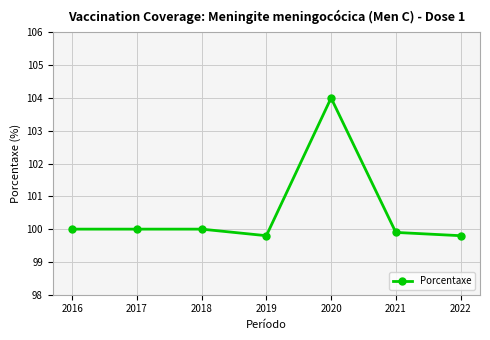

What is the minimum value shown in the chart?

99.8